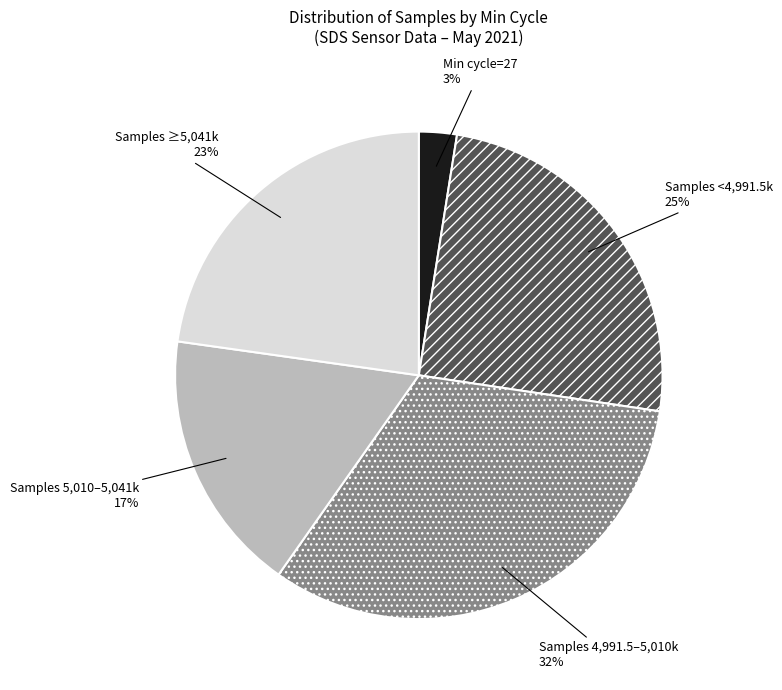

Is there a majority slice in this chart?

No